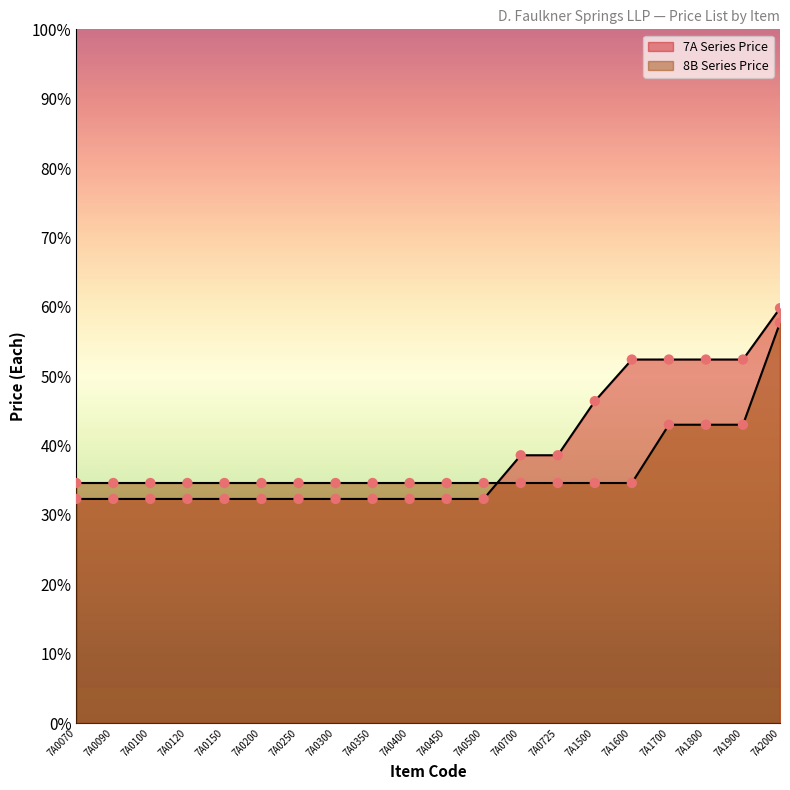

What are all the series names shown in the legend?

7A Series Price, 8B Series Price